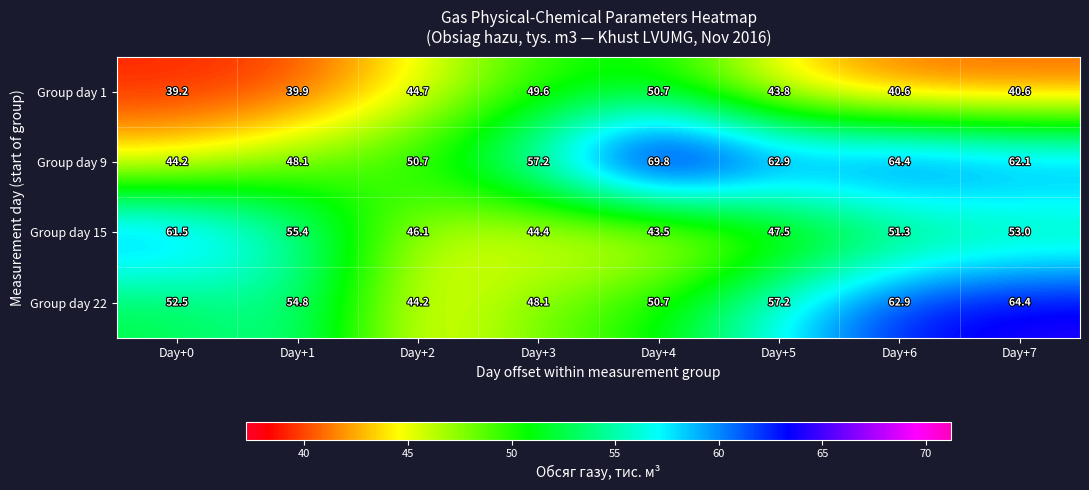

What value does the Group day 22 series have at Day+1?

54.8